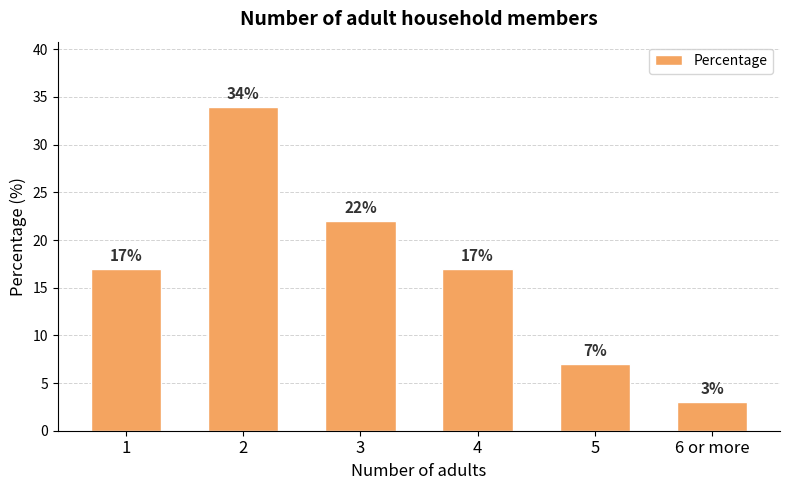

What position from the left is 3?

3